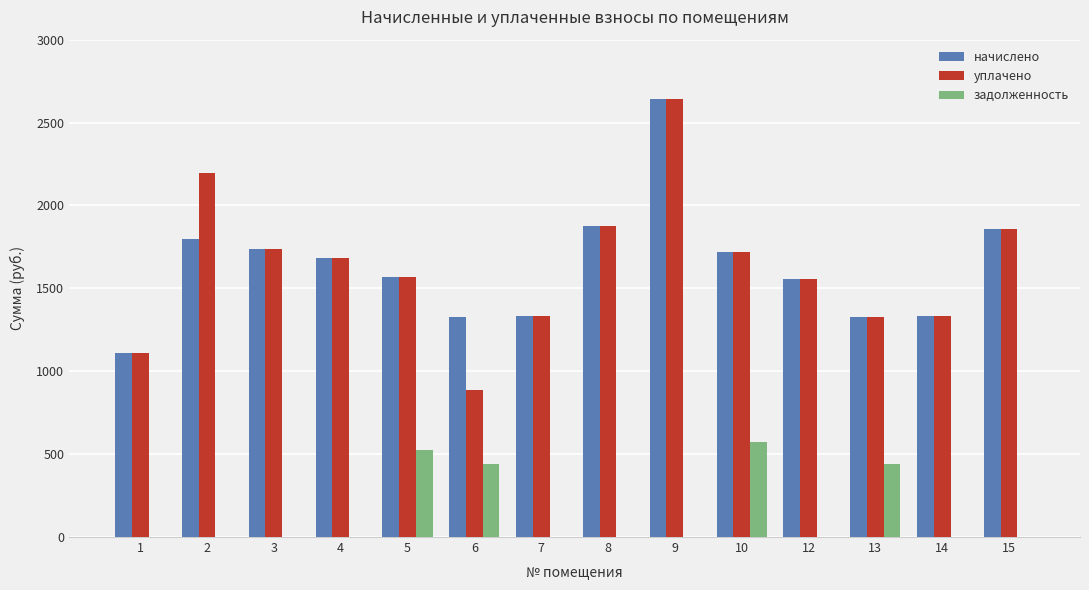

Is the value of задолженность at 3 greater than the value of начислено at 9?

No